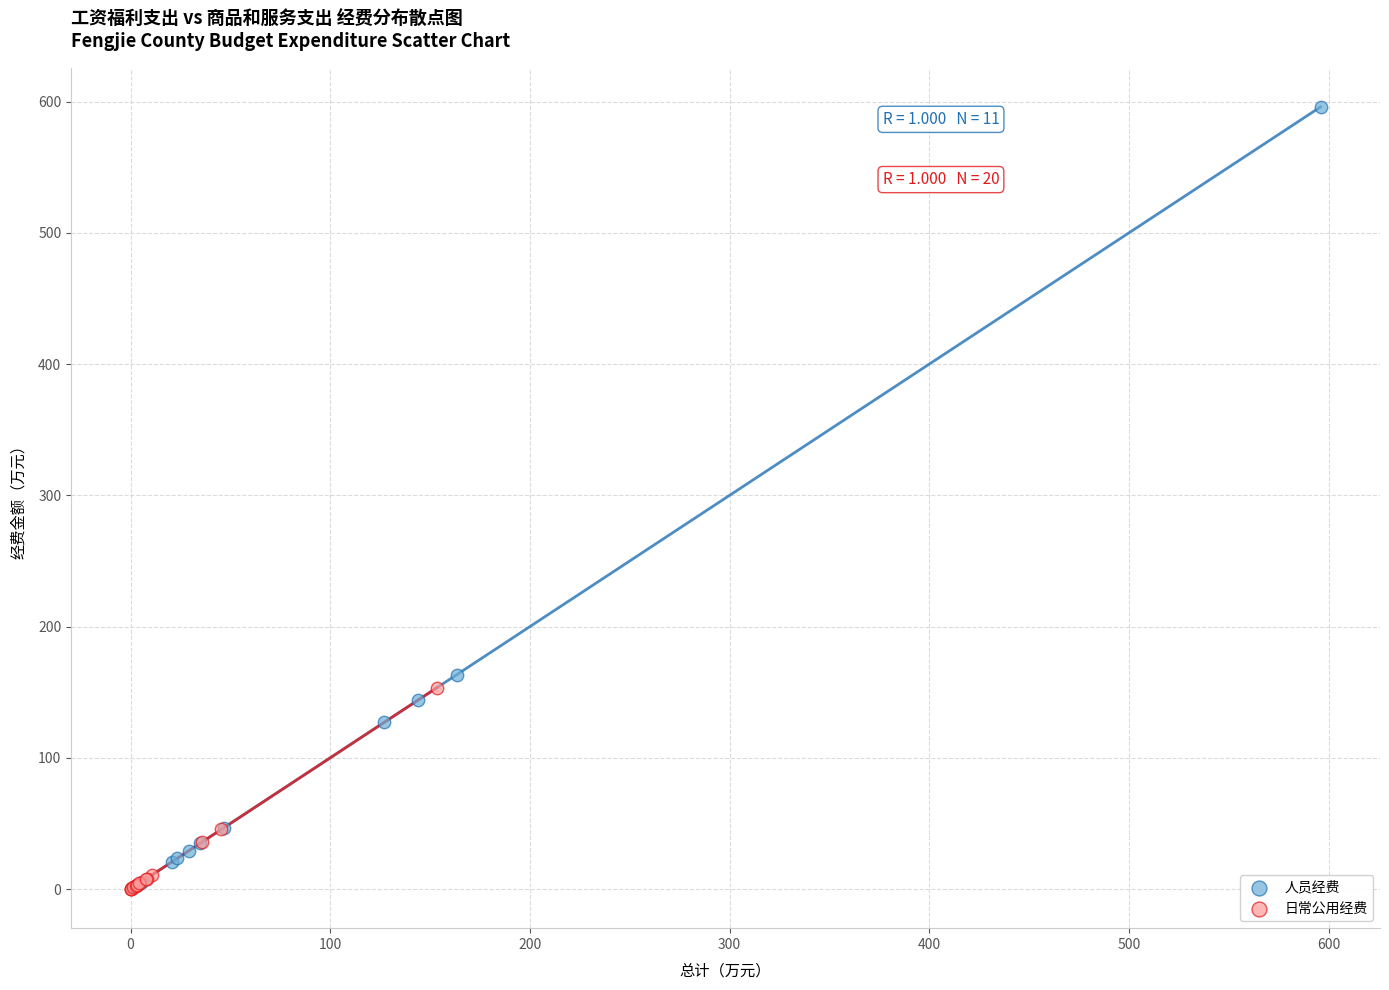

Which series reaches the maximum Y coordinate?

人员经费